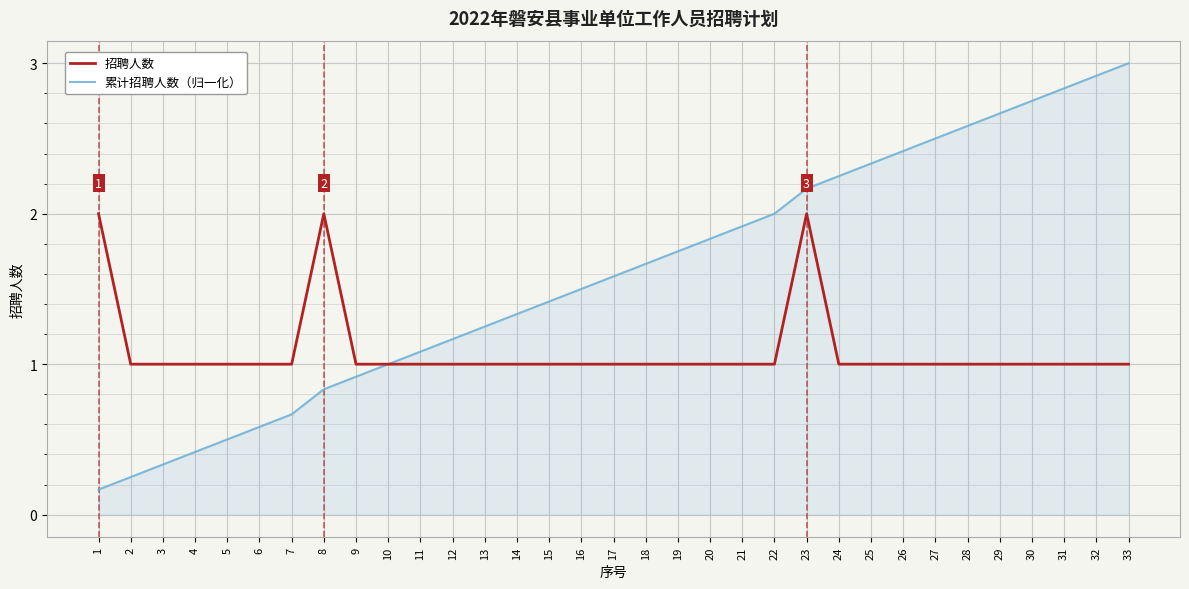

What is the lowest value of the 招聘人数 series?

1.0